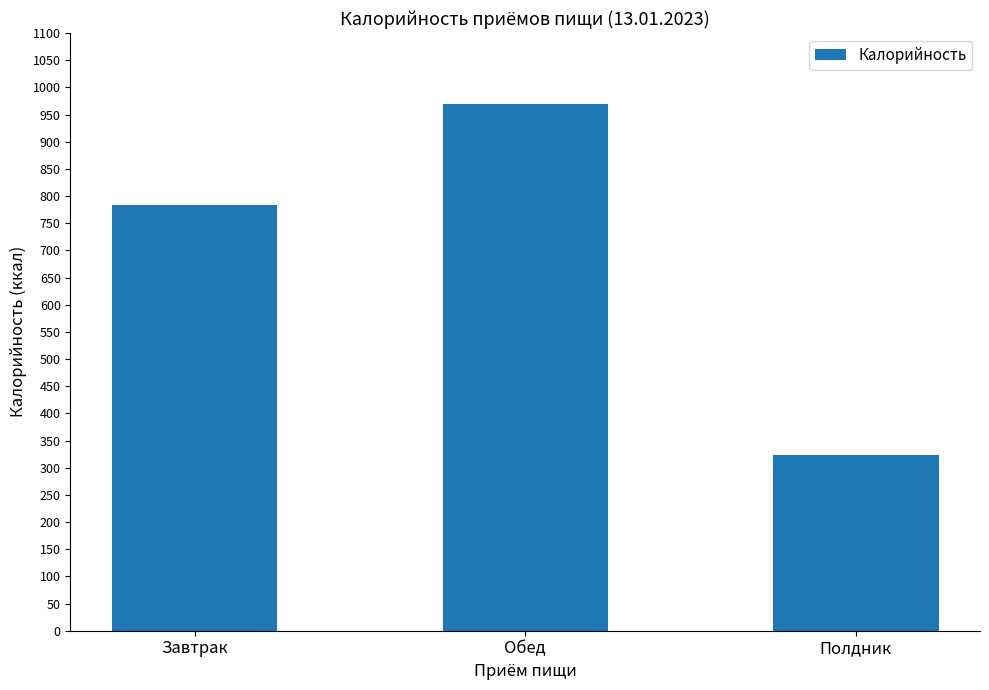

Which label corresponds to the smallest value in the chart?

Полдник